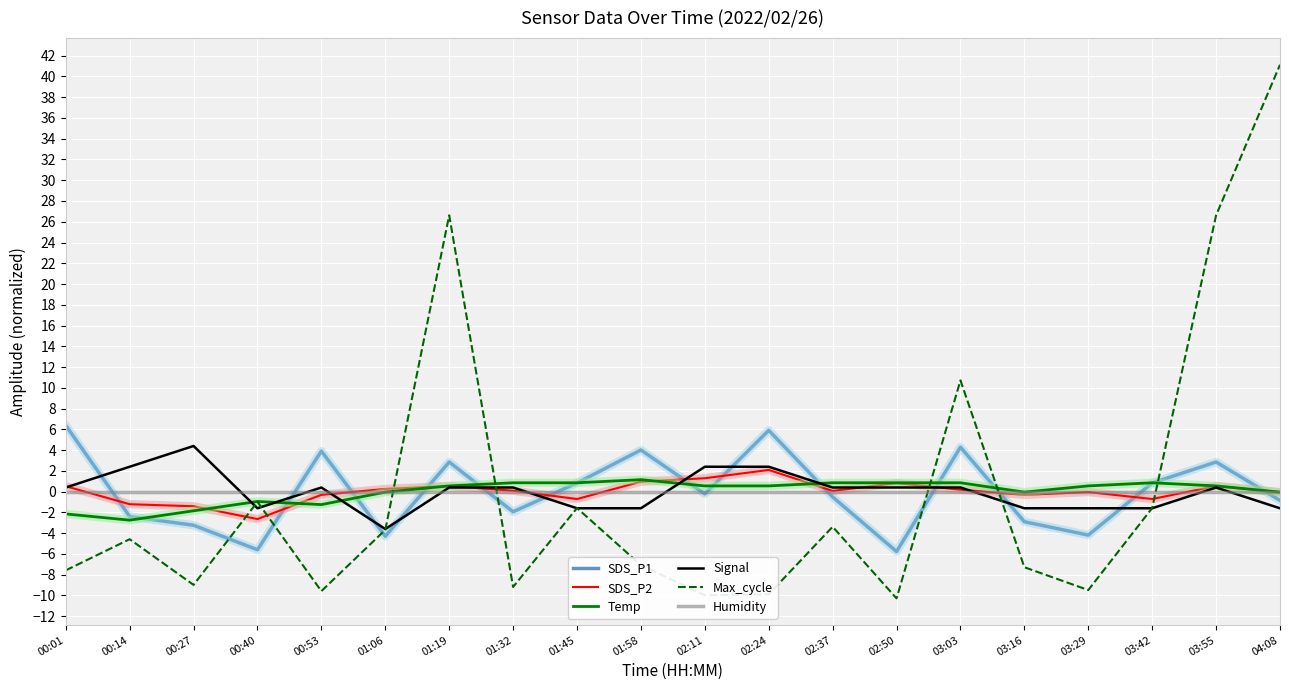

The value of SDS_P2 at 02:24 is 2.1. True or false?

True